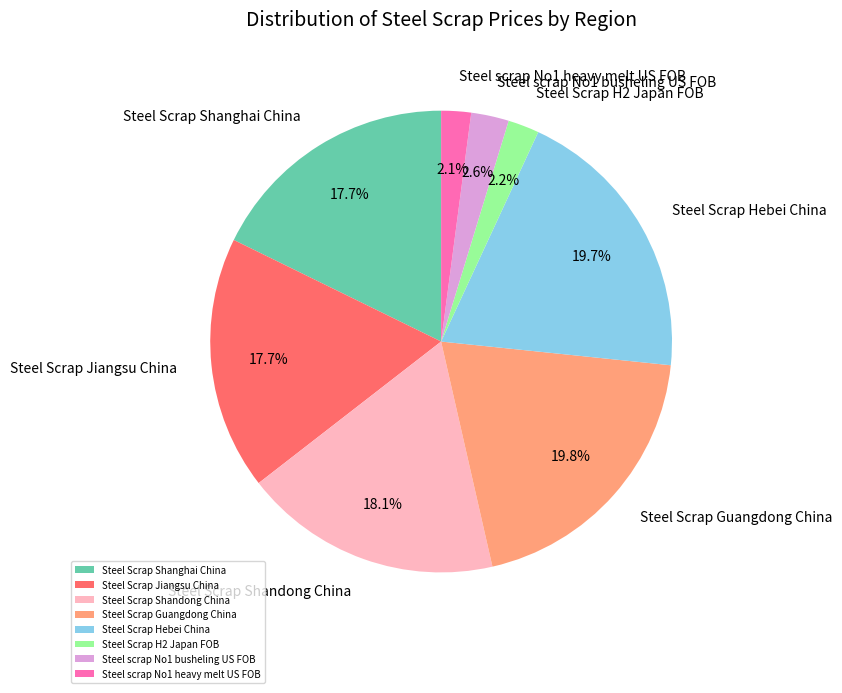

The Steel Scrap Guangdong China slice represents 11% of the pie. True or false?

False